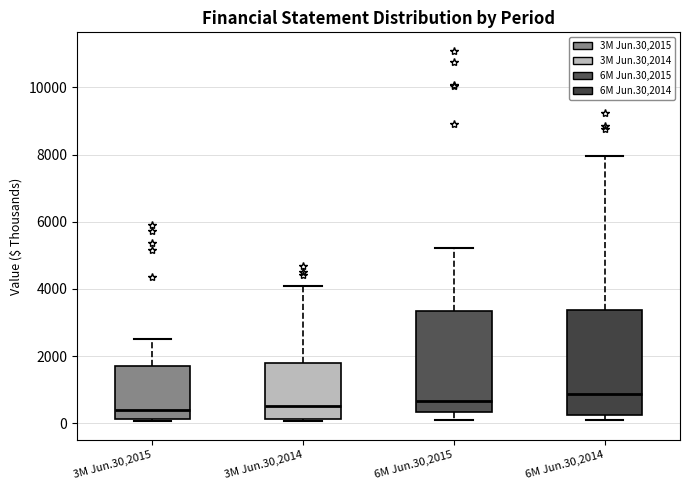

Where does the upper whisker of the box for 3M Jun.30,2014 end on the y-axis? The values are not printed on the chart, so give them approximately, as read against the axis.

4000